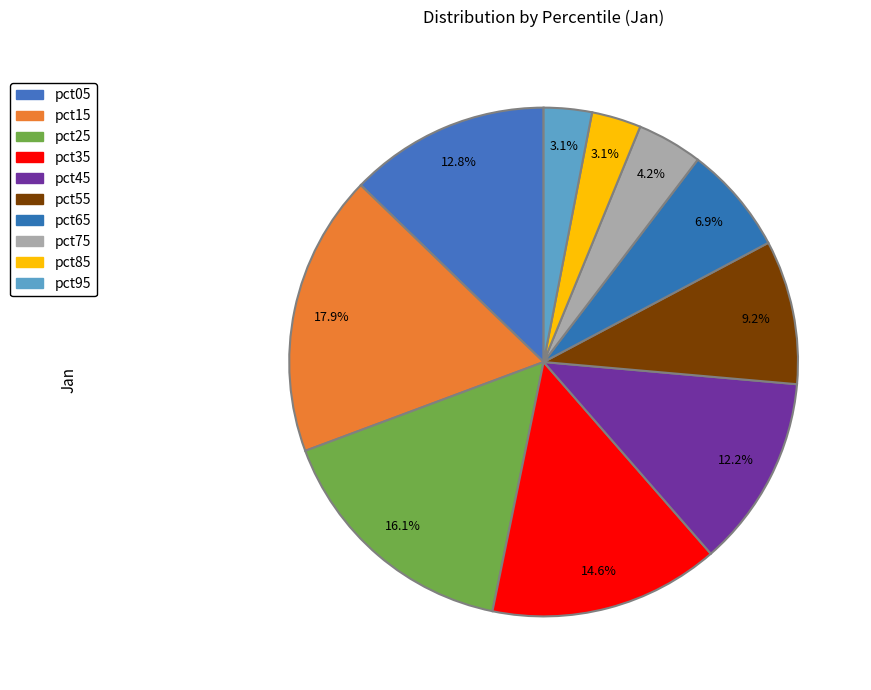

Which has a higher value, pct45 or pct05?

pct05